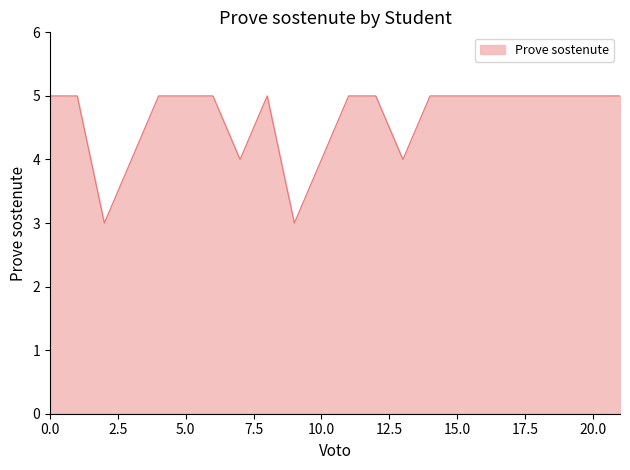

What is the smallest value displayed?

3